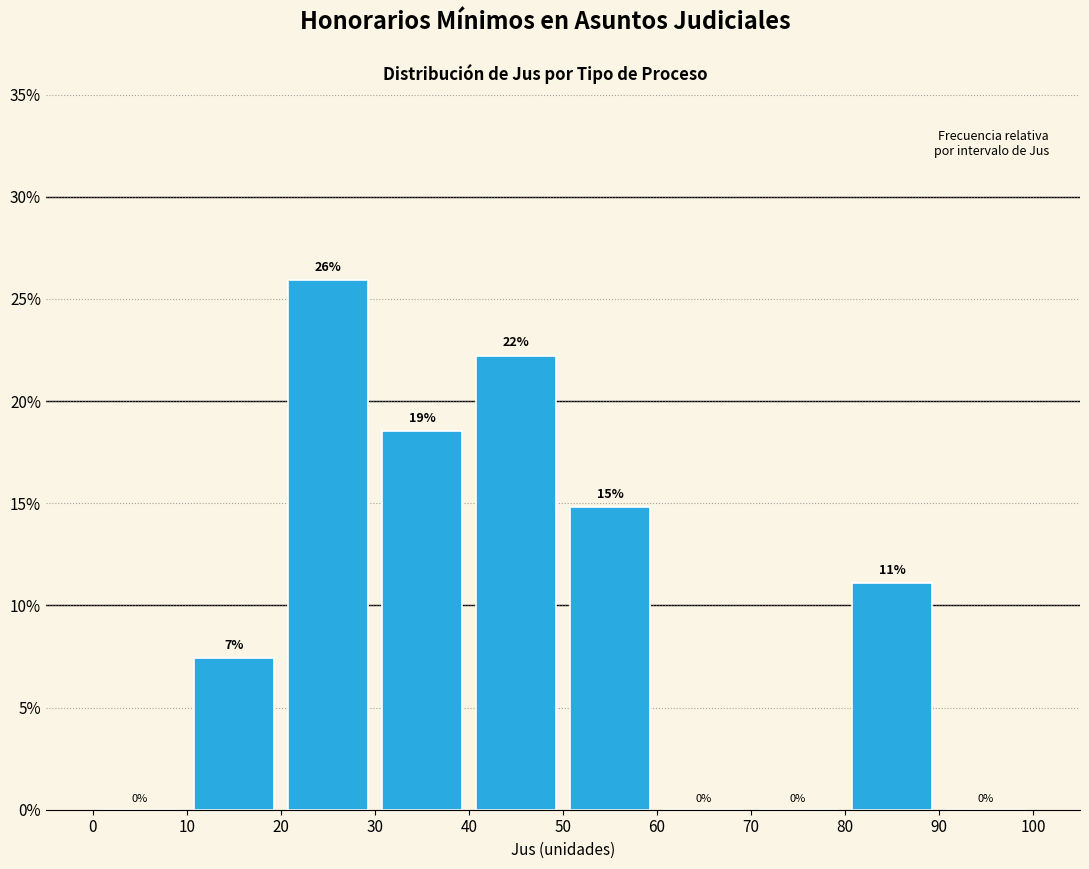

Over which range of the x-axis is the bar tallest?

20 to 30